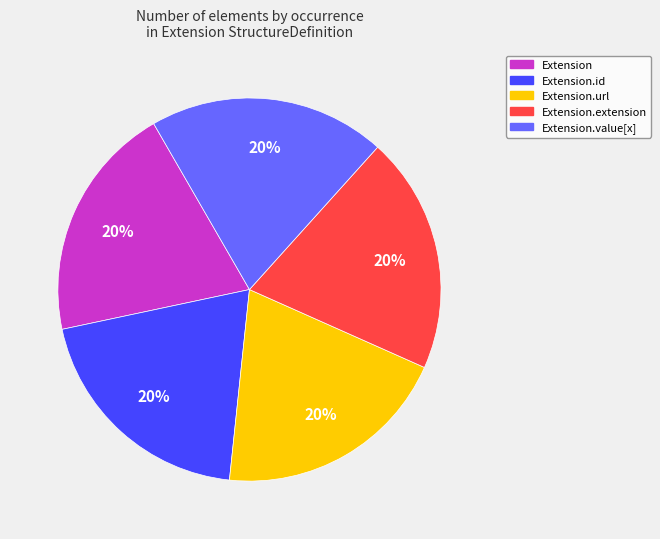

Do Extension.url and Extension together represent more than half of the pie?

No